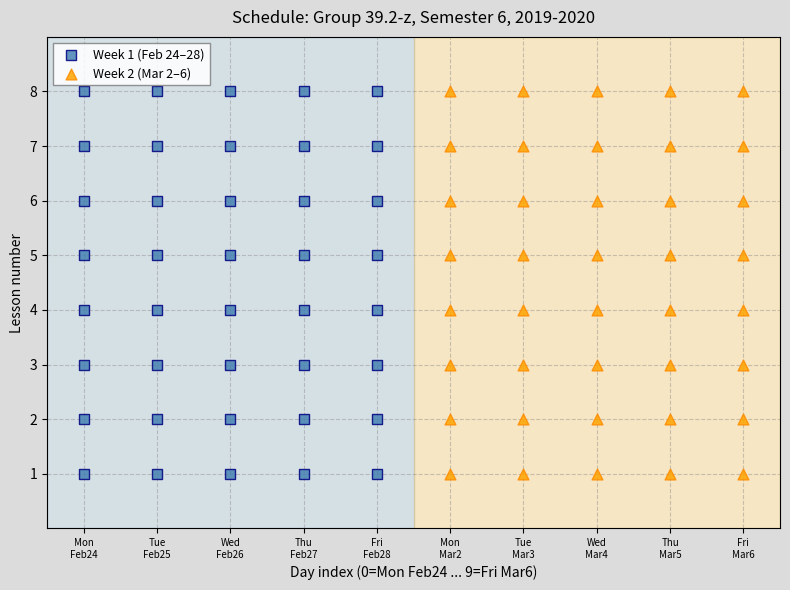

What are all the series names shown in the legend?

Week 1 (Feb 24–28), Week 2 (Mar 2–6)